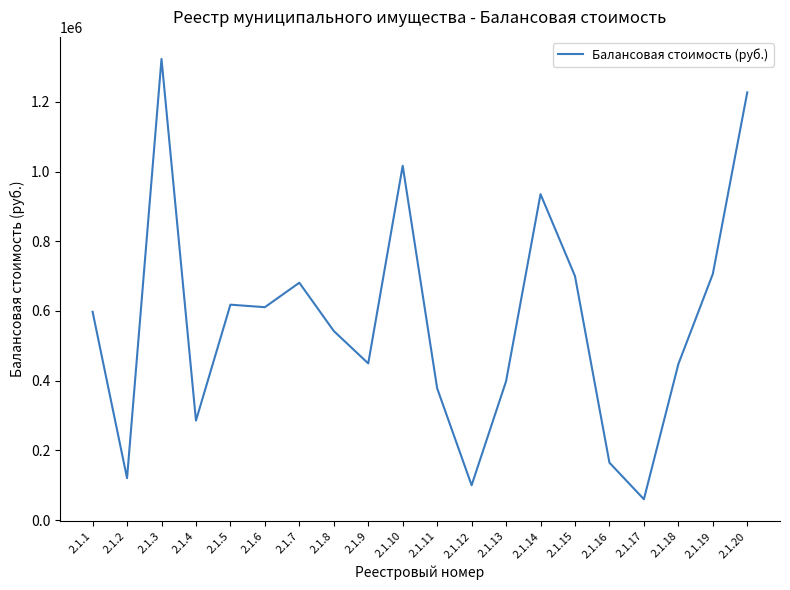

What is the difference between the maximum and minimum values?

1263000.0